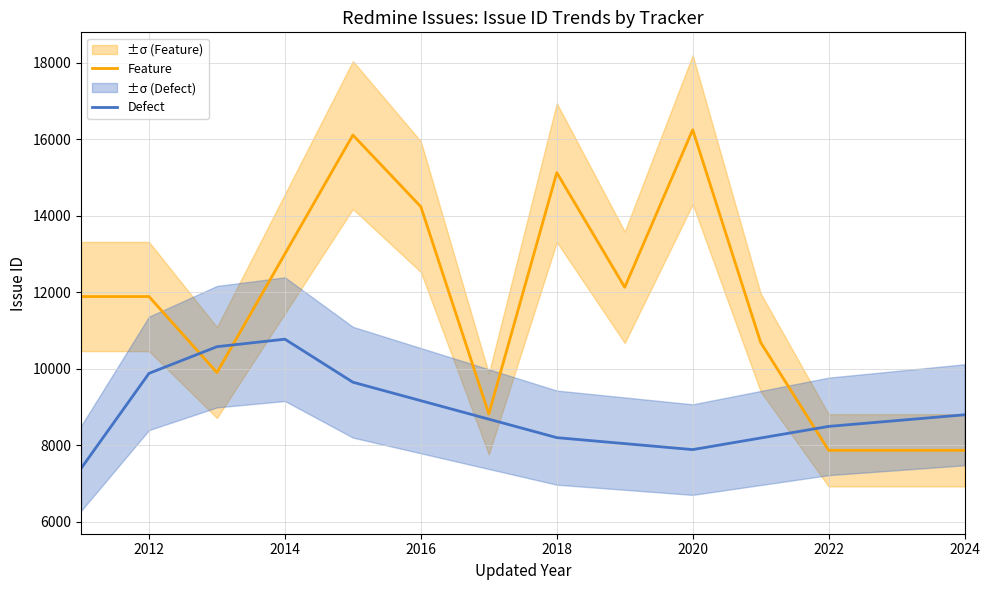

What is the highest value of the Feature series?

16251.0